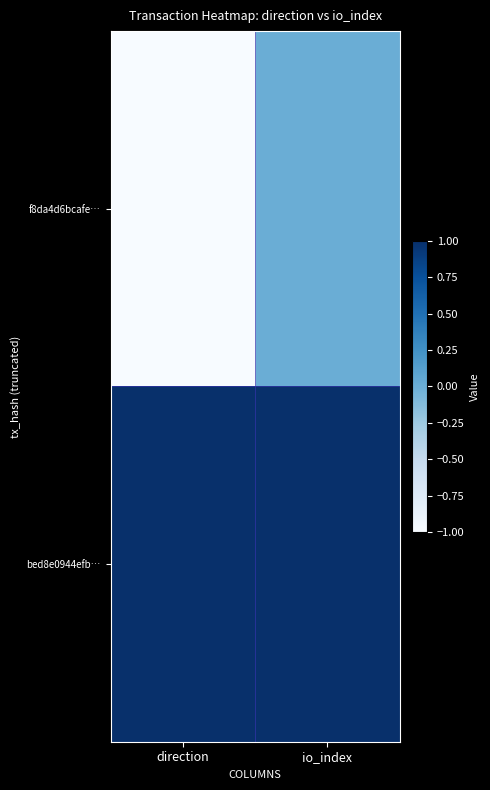

What is the difference between the highest and lowest values at io_index?

1